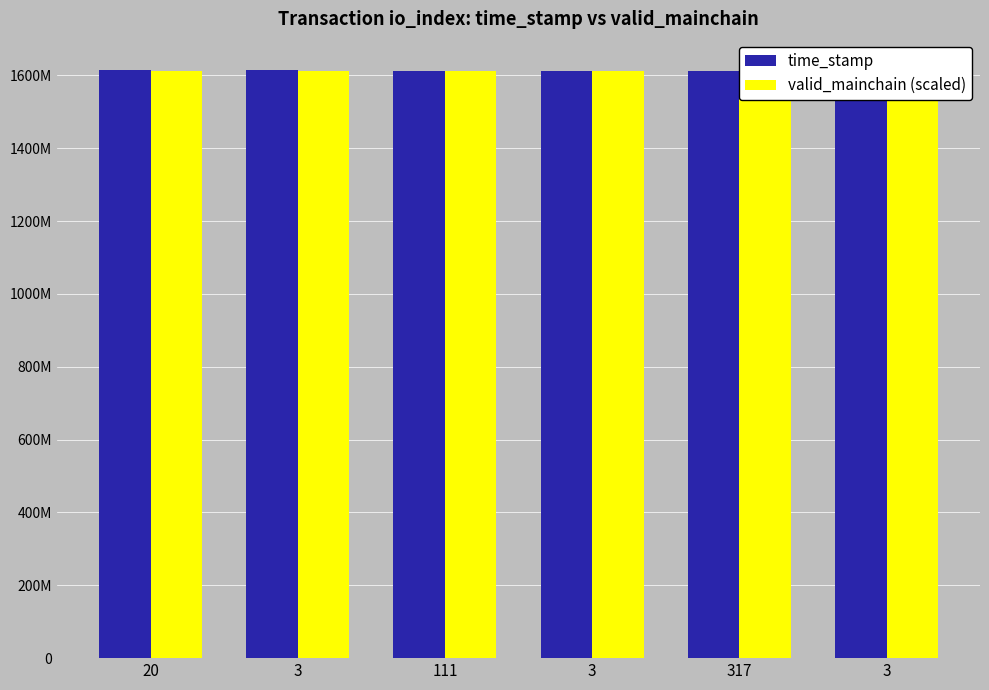

The time_stamp series shows 1612947176 at 3. True or false?

True